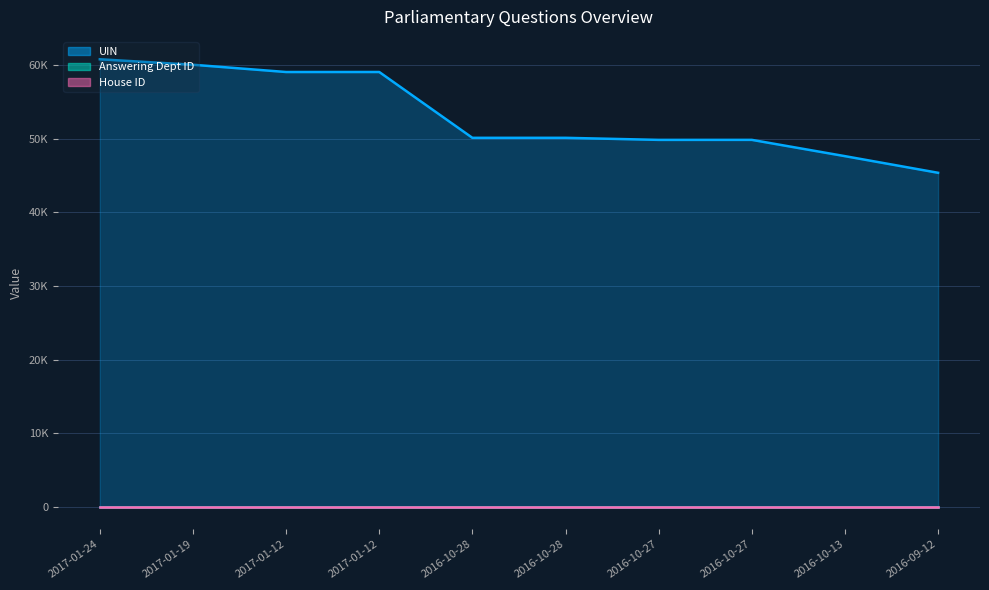

True or false: UIN and Answering Dept ID cross at least once.

False